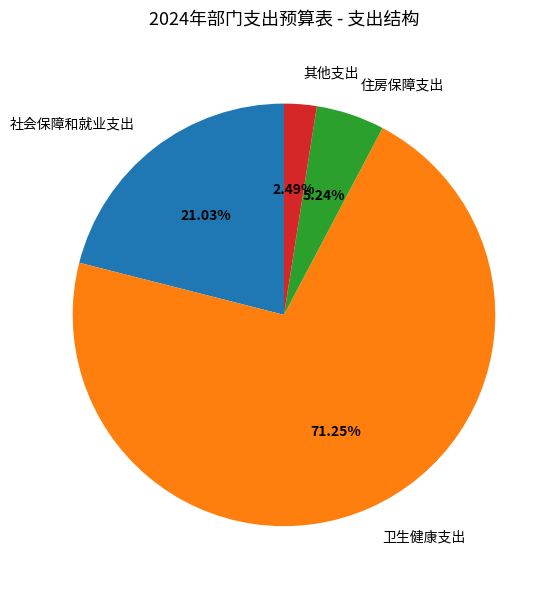

The 其他支出 slice represents 12% of the pie. True or false?

False